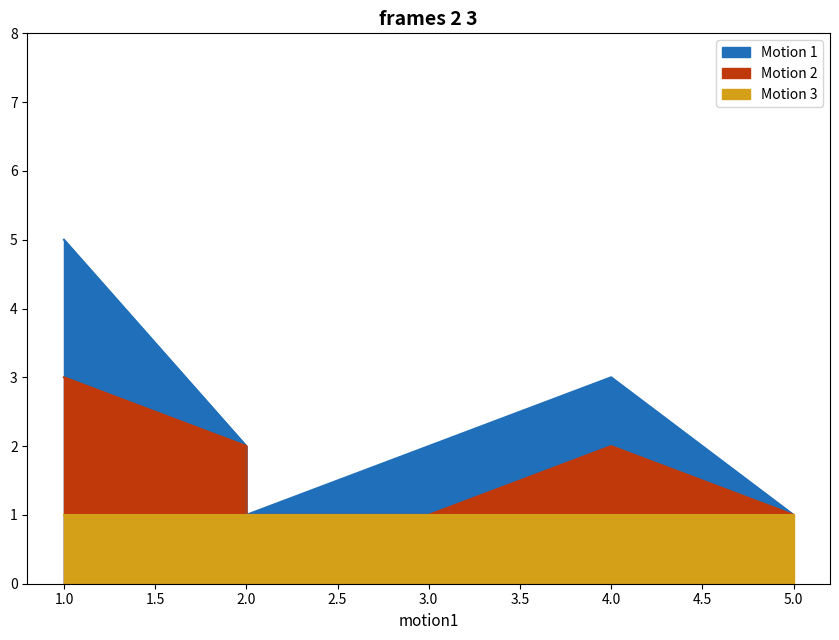

Between 2 and 3, which is larger?

3